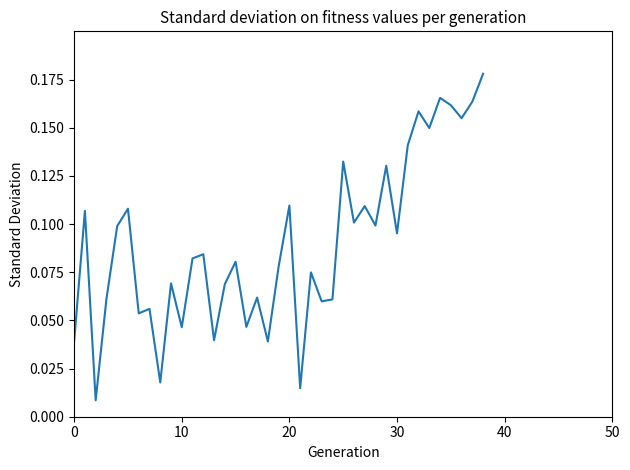

Does the chart have visible grid lines?

No